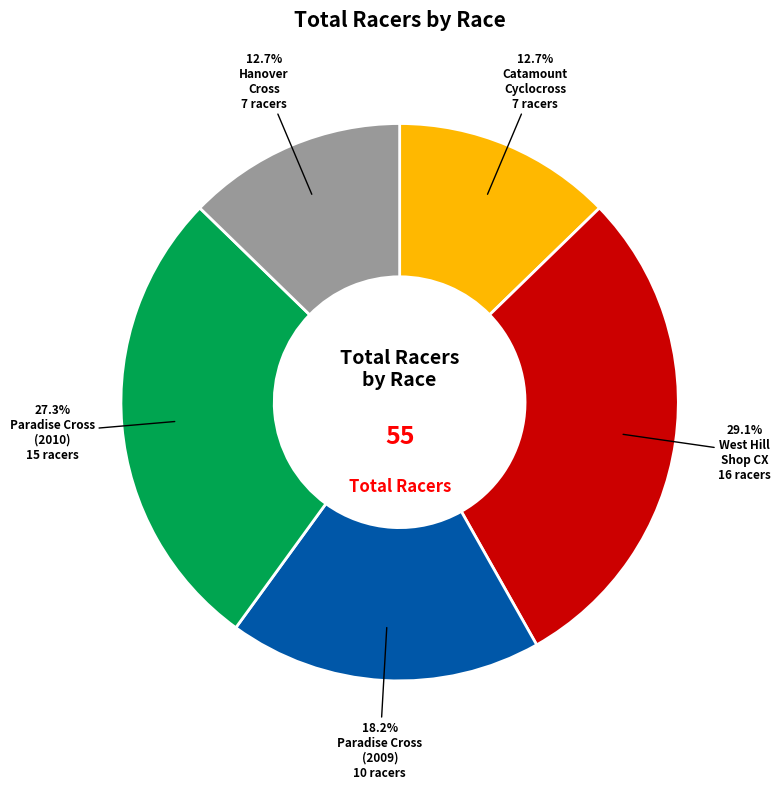

Does any single category account for the majority?

No